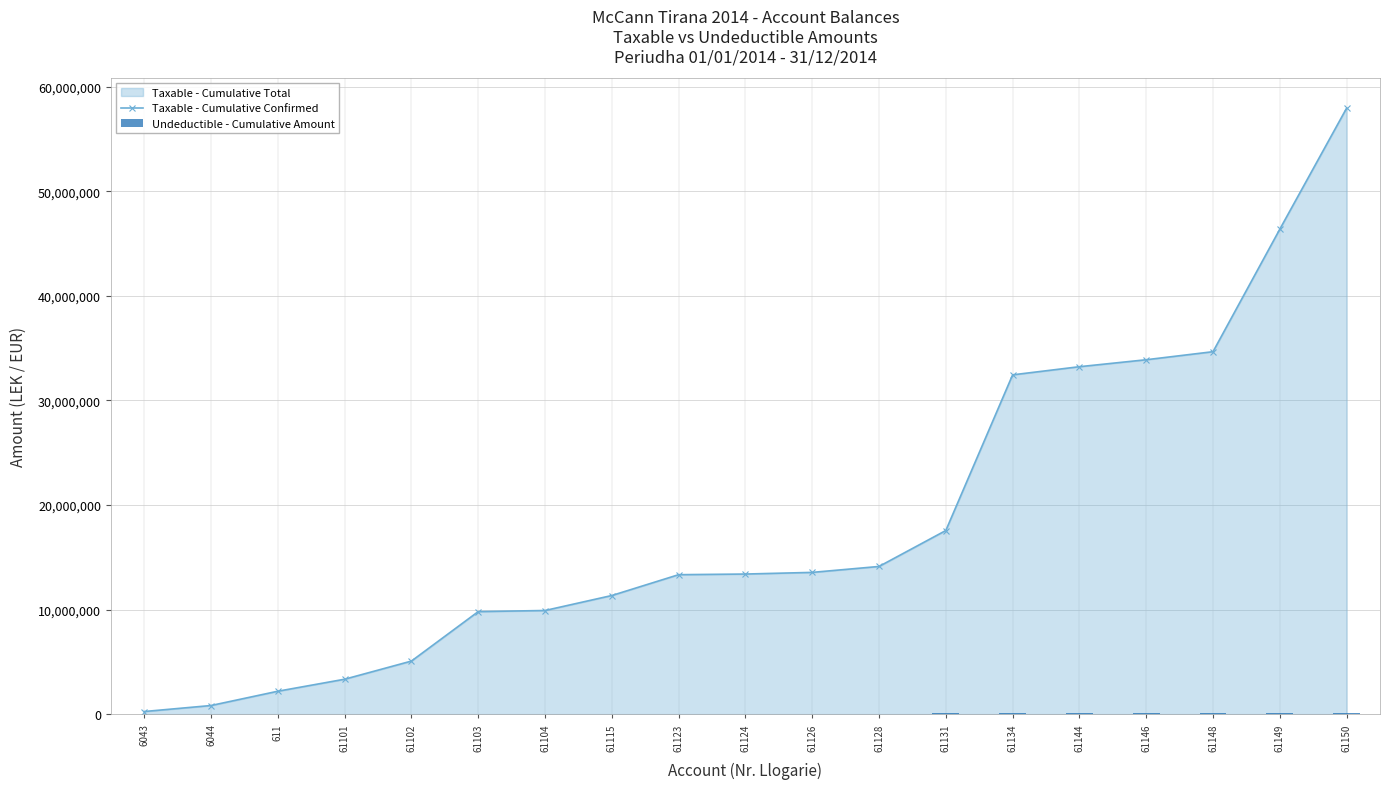

What is the highest value of the Taxable - Cumulative Confirmed series?

57958878.2